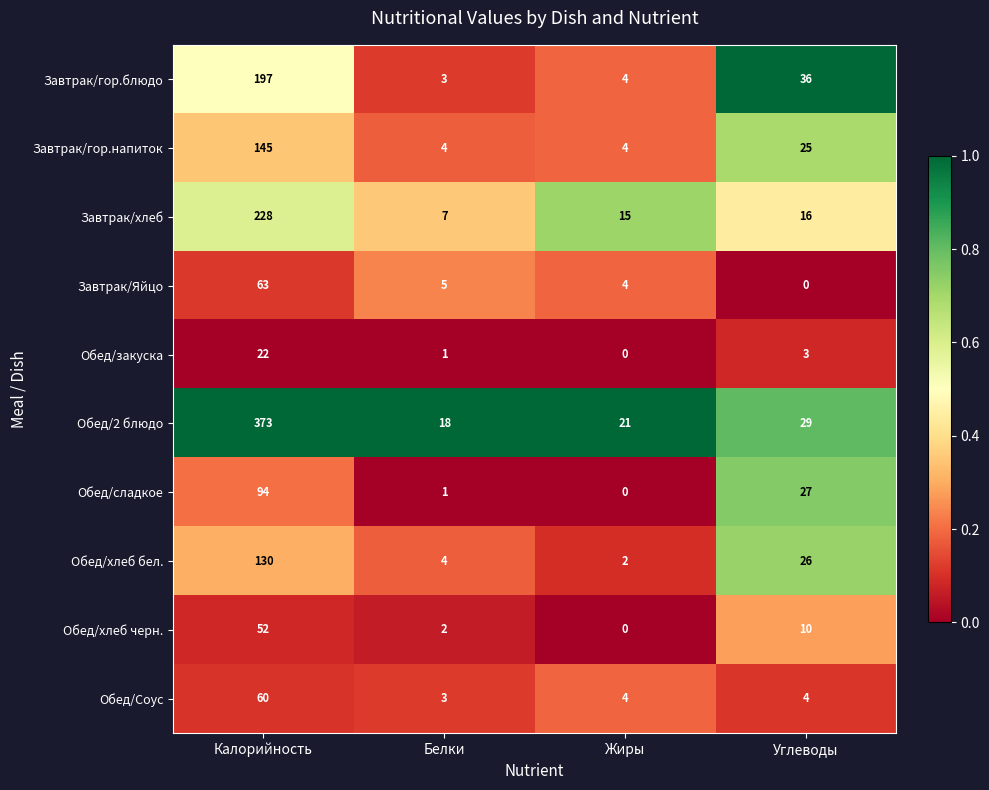

What is the difference between the Завтрак/гор.блюдо values at Калорийность and Белки?

194